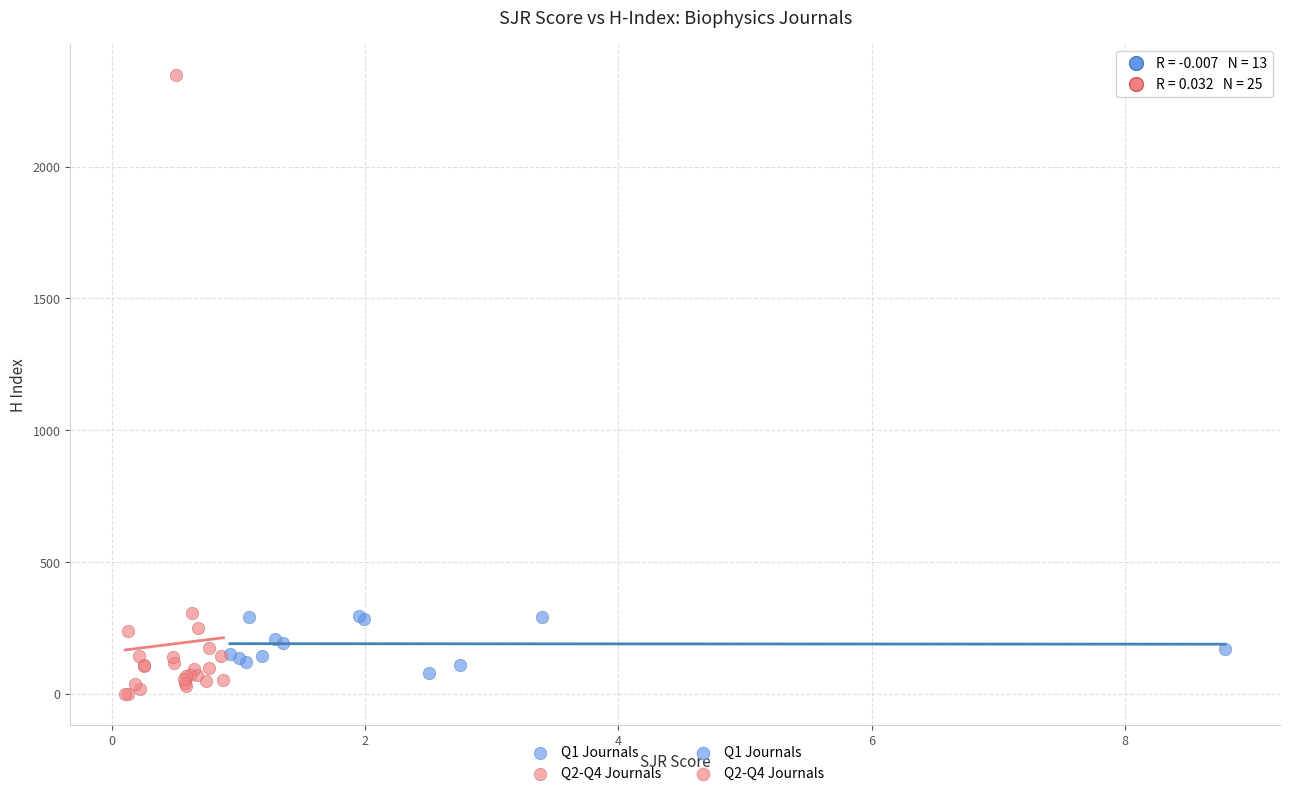

Which series has the widest spread of Y values?

Q2-Q4 Journals